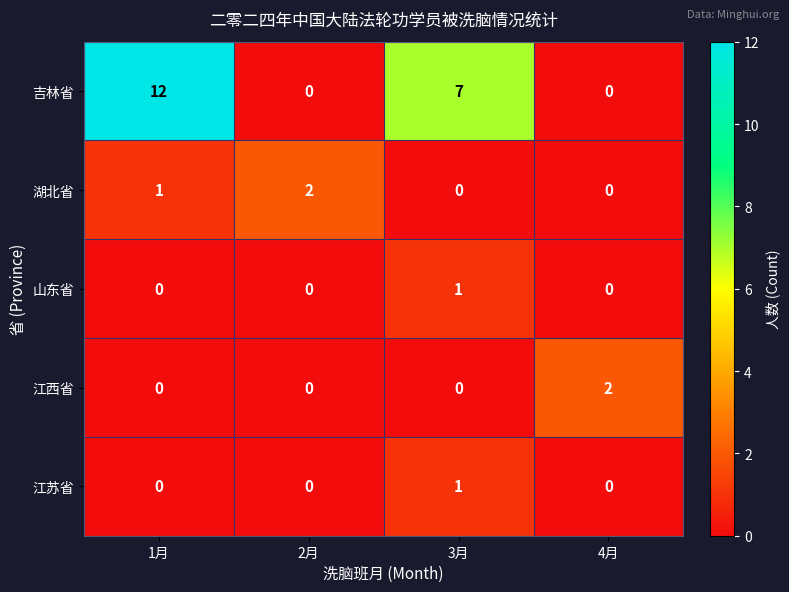

What is the greatest value displayed?

12